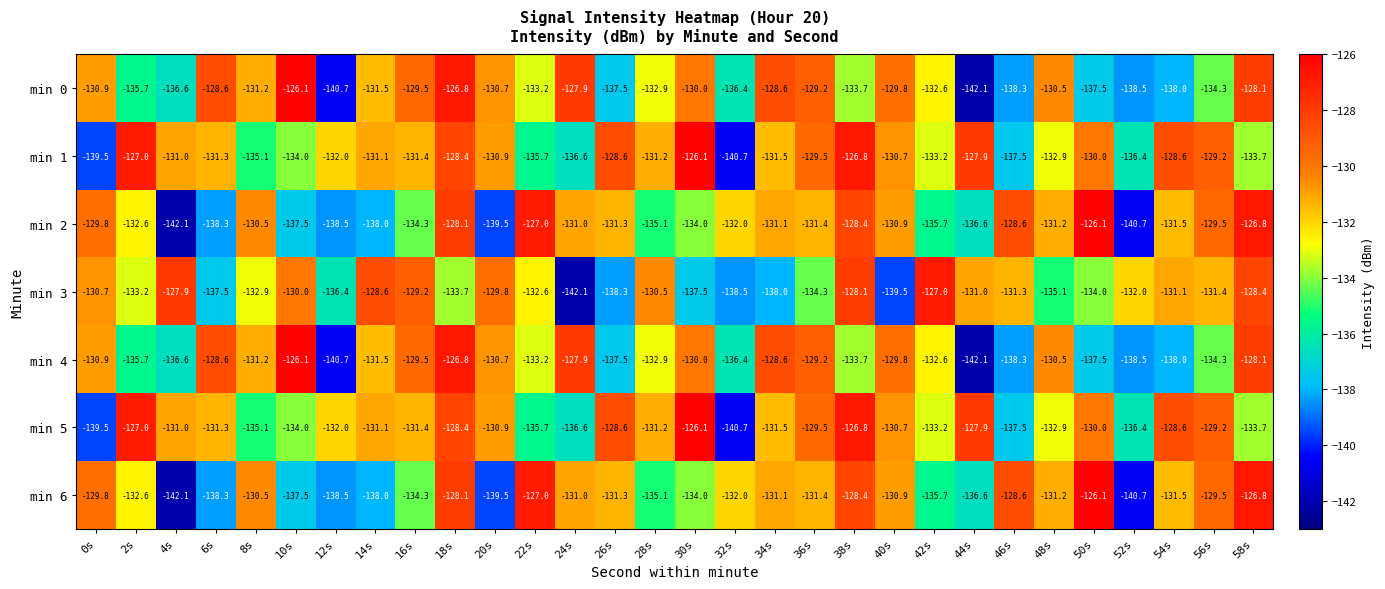

What is the difference between the highest and lowest values at 36s?

5.1